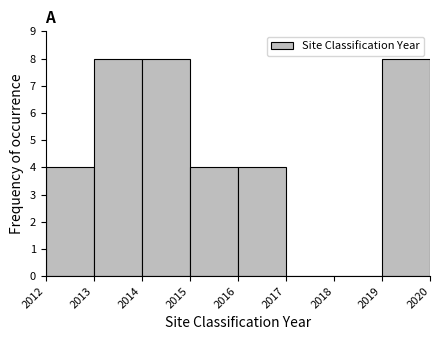

Reading left to right, transcribe this chart: for each bar, give the range it covers on the x-axis and its height. The values are not printed on the chart, so give them approximately, as read against the axis.

2012 to 2013: 4
2013 to 2014: 8
2014 to 2015: 8
2015 to 2016: 4
2016 to 2017: 4
2017 to 2018: 0
2018 to 2019: 0
2019 to 2020: 8